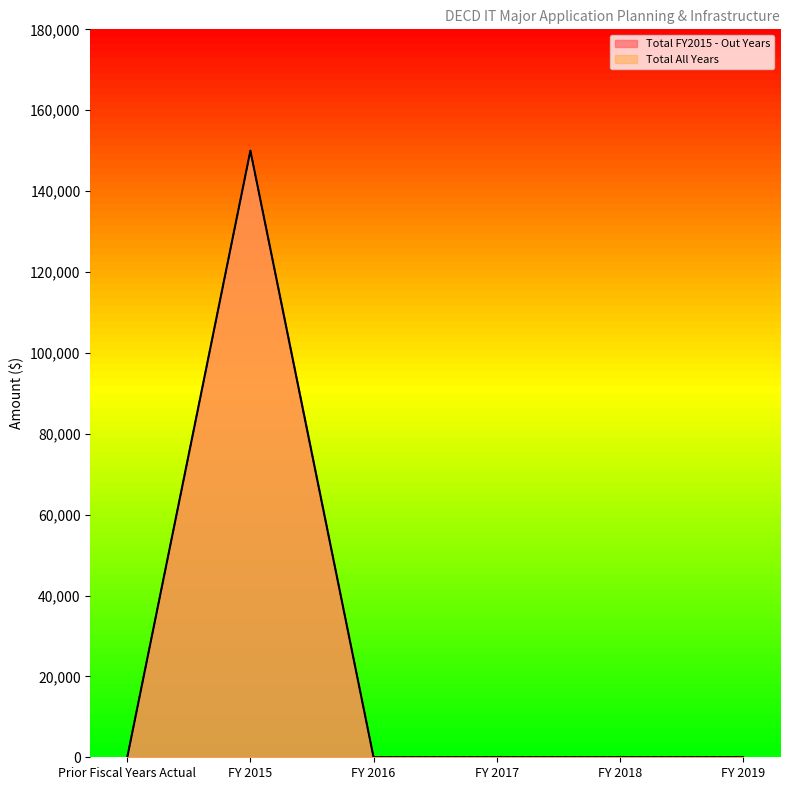

True or false: Total All Years has a value of 0 at FY 2017.

True